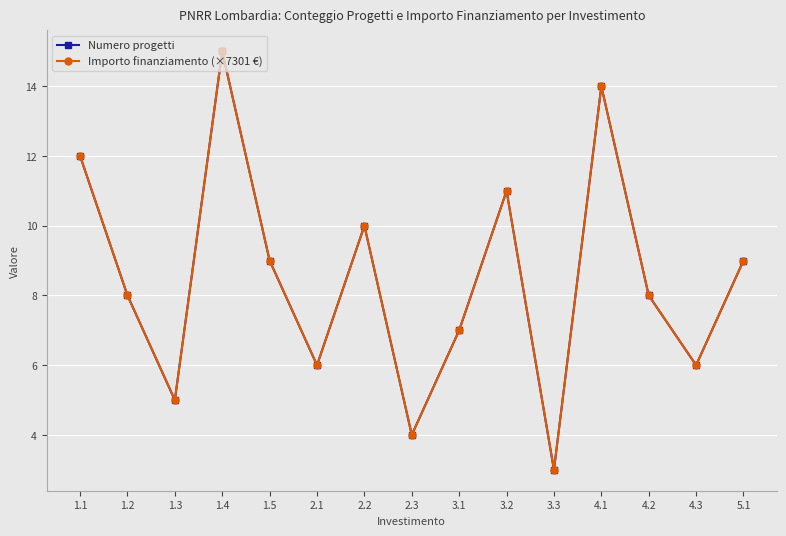

Does the chart display data point markers on the line(s)?

Yes